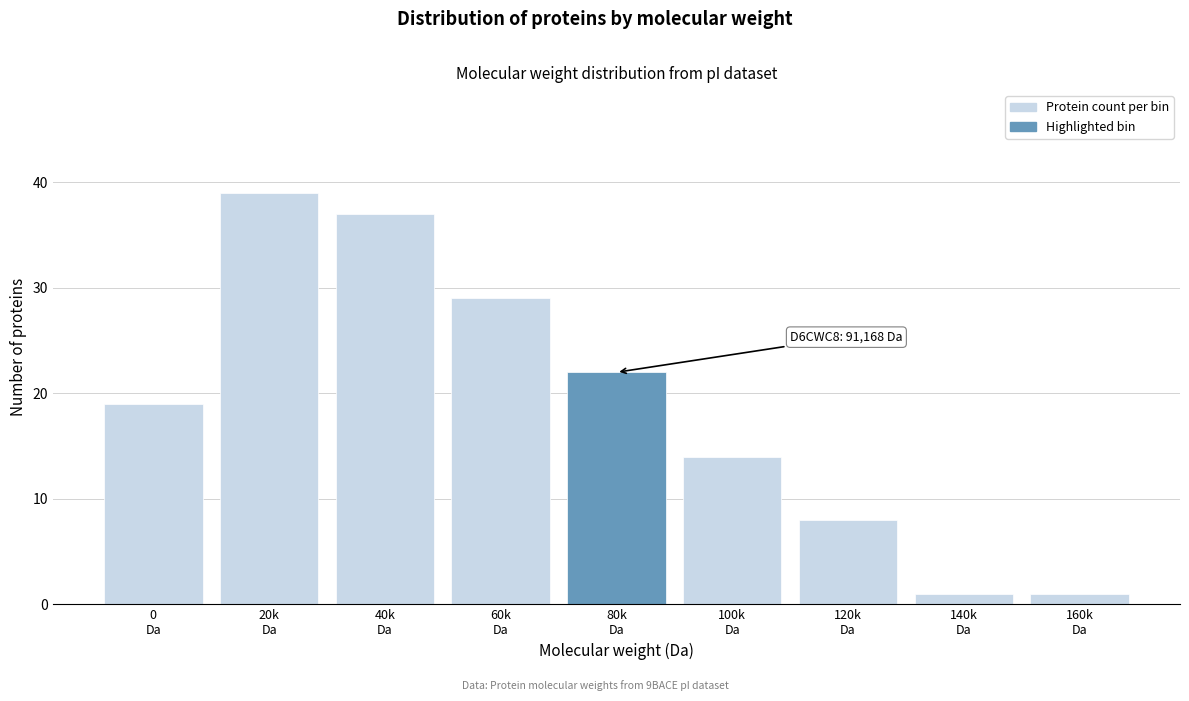

Reading right to left, what are all the values shown in this chart?

1	1	8	14	22	29	37	39	19